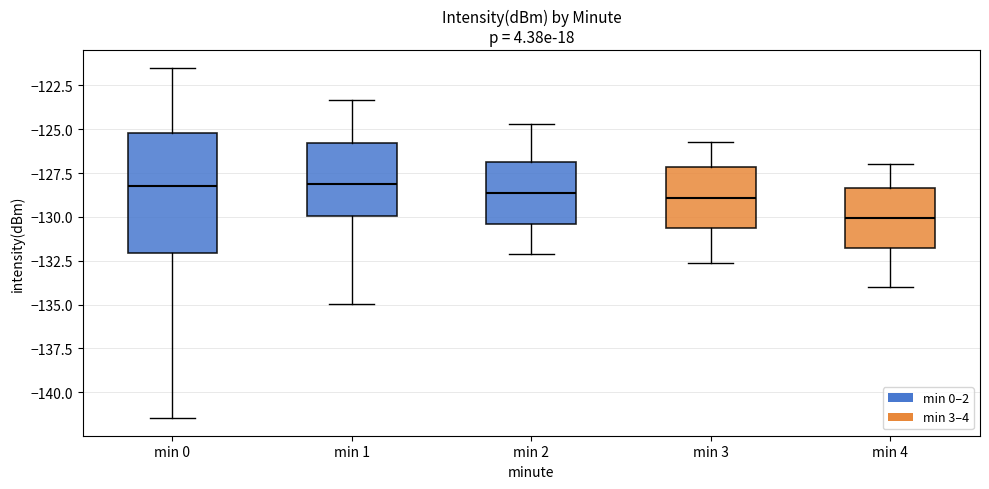

Reading left to right, read every box against the y-axis: the position of its median line, the range the box covers, and the ends of its whiskers. The values are not printed on the chart, so give them approximately, as read against the axis.

min 0: median -128.5, box -132.0 to -125.0, whiskers -141.5 to -121.5
min 1: median -128.0, box -130.0 to -126.0, whiskers -135.0 to -123.5
min 2: median -128.5, box -130.5 to -127.0, whiskers -132.0 to -124.5
min 3: median -129.0, box -130.5 to -127.0, whiskers -132.5 to -125.5
min 4: median -130.0, box -131.5 to -128.5, whiskers -134.0 to -127.0